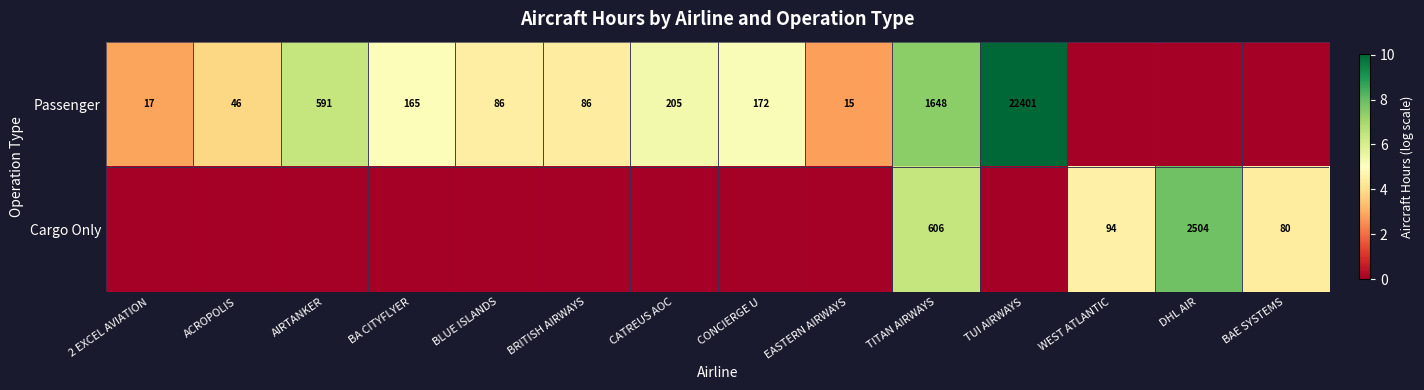

What is the sum of the Passenger values at EASTERN AIRWAYS and AIRTANKER?

606